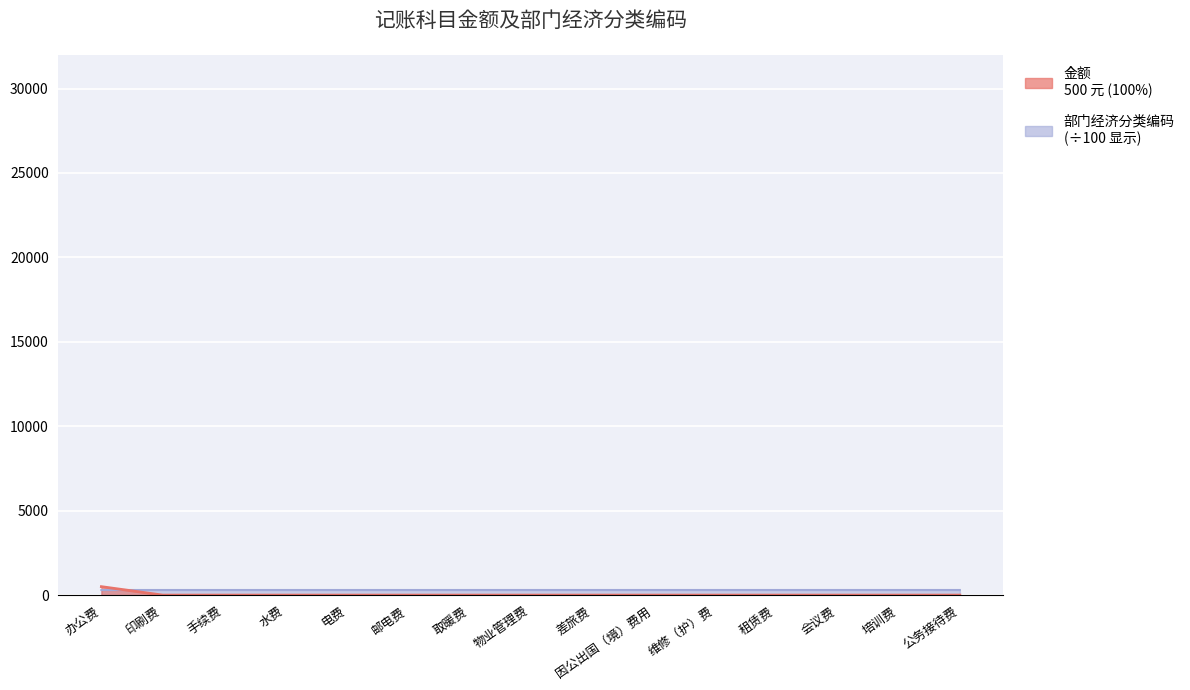

True or false: 金额 has more than 1 points higher than both neighbors.

False